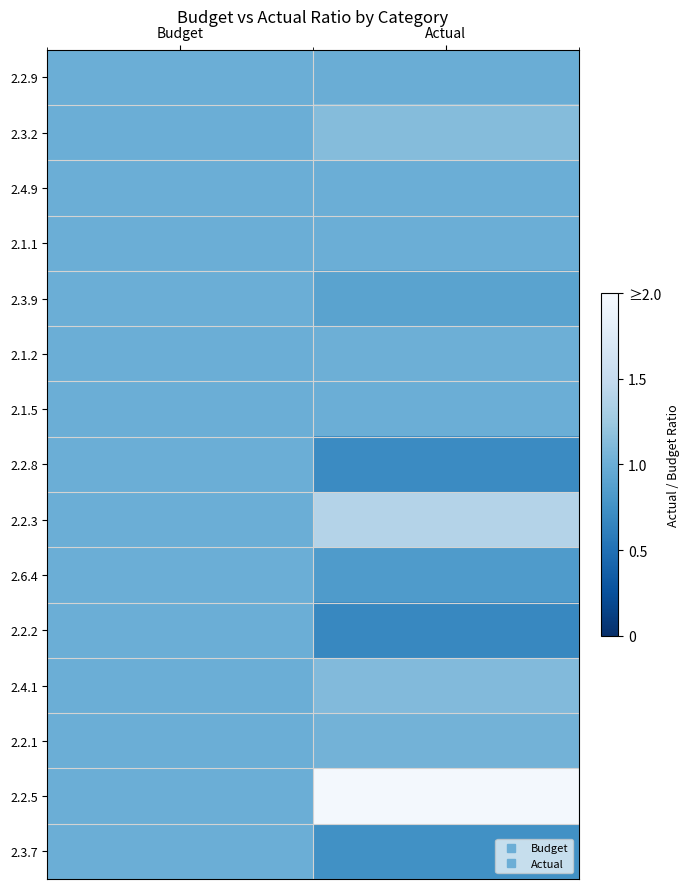

List the series in order of their peak value, highest first.

2.2.5, 2.2.3, 2.3.2, 2.4.1, 2.2.1, 2.1.2, 2.2.9, 2.4.9, 2.1.1, 2.3.9, 2.1.5, 2.2.8, 2.6.4, 2.2.2, 2.3.7